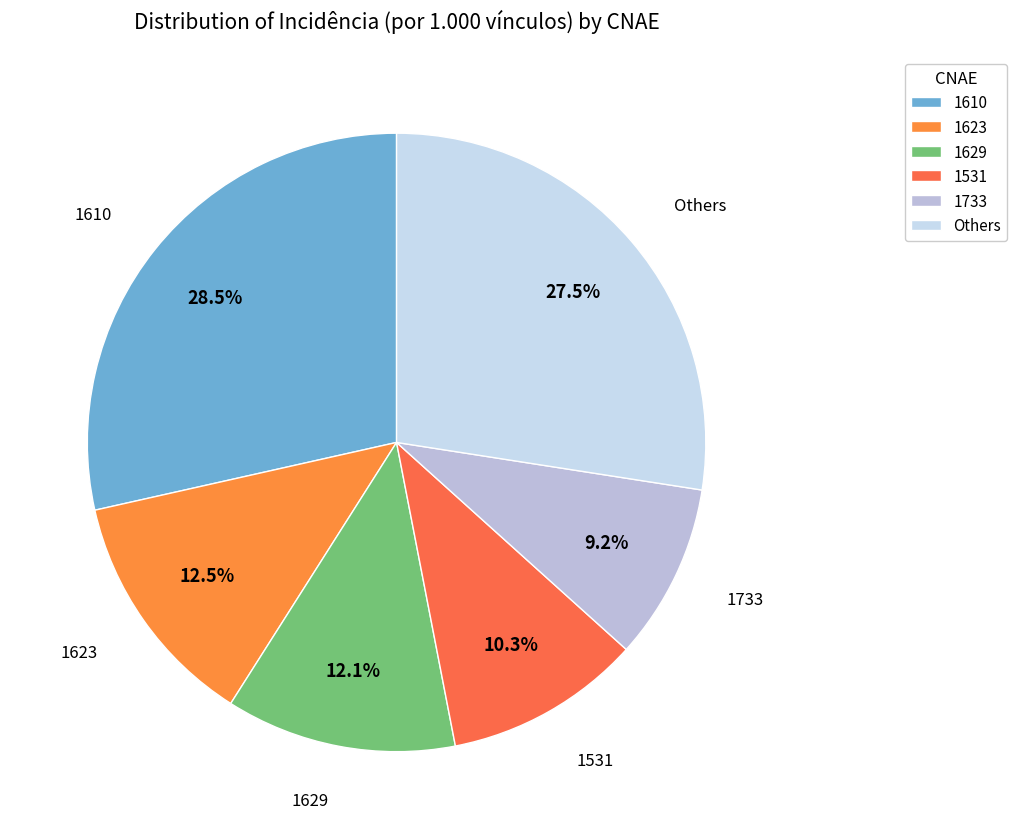

How much of the chart is everything except Others?

72.5%